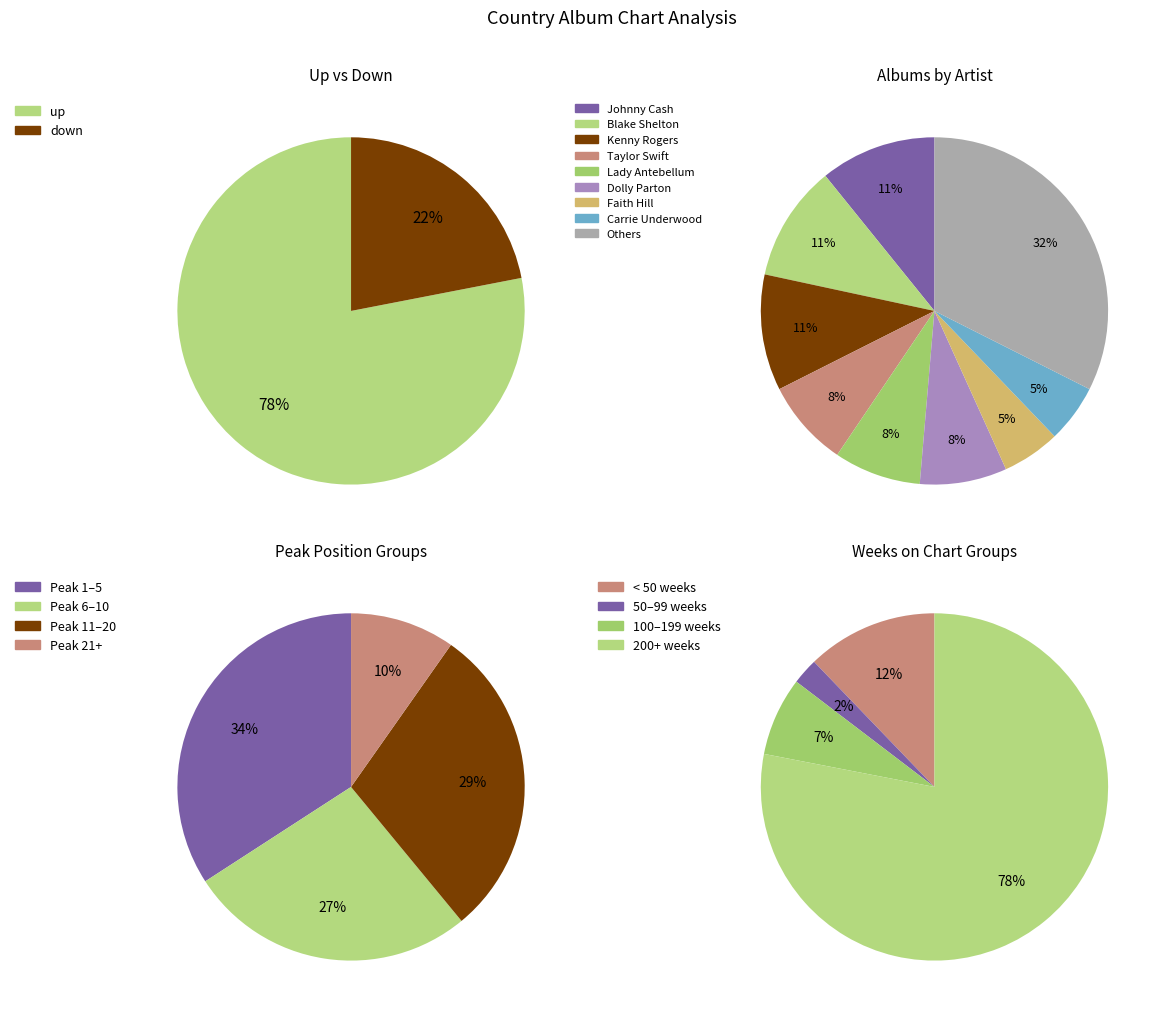

How many slices are in this pie chart?

2